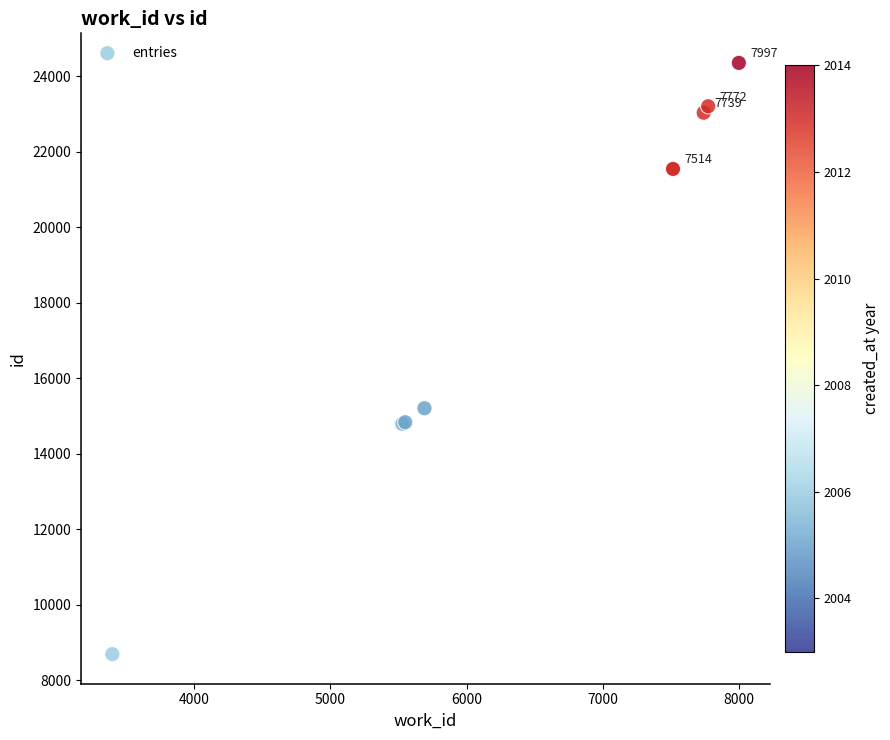

What Y value in the scatter plot is closest to 16519?

15203